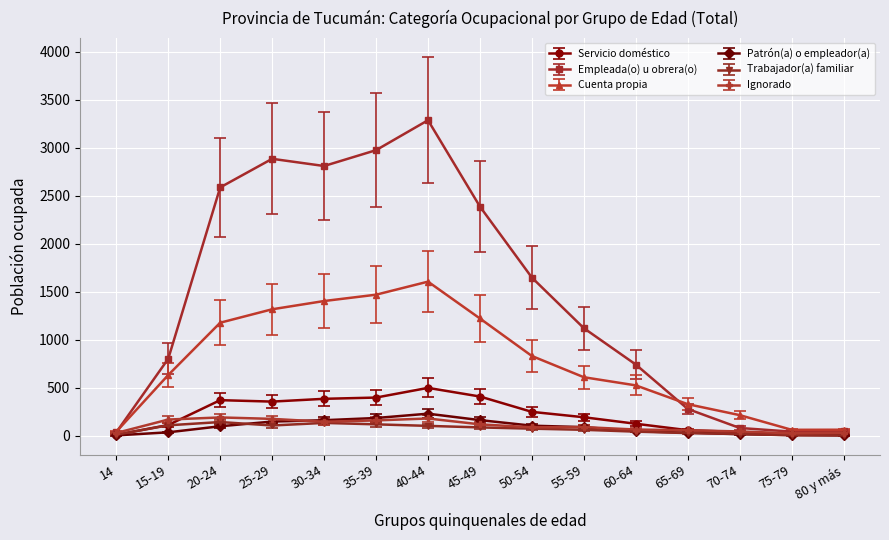

What is the highest value of the Ignorado series?

190